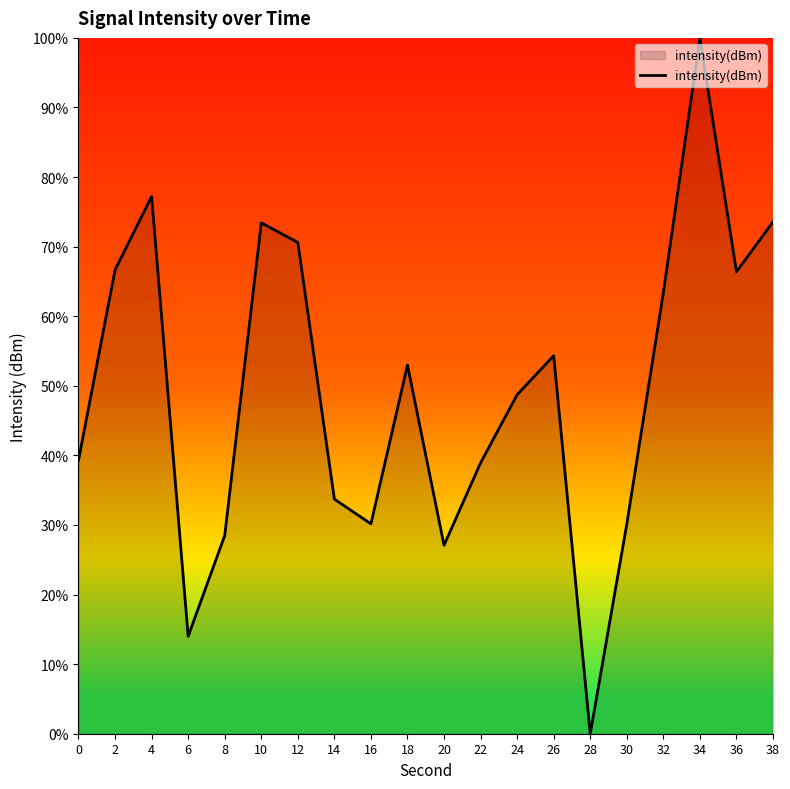

The value at 18 is 21.2. True or false?

False